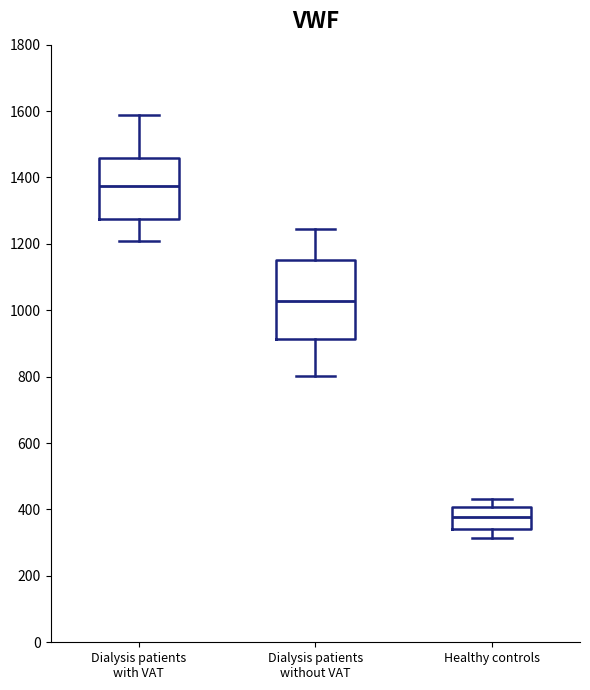

Where does the median line of the box for Dialysis patients without VAT sit on the y-axis? The values are not printed on the chart, so give them approximately, as read against the axis.

1020